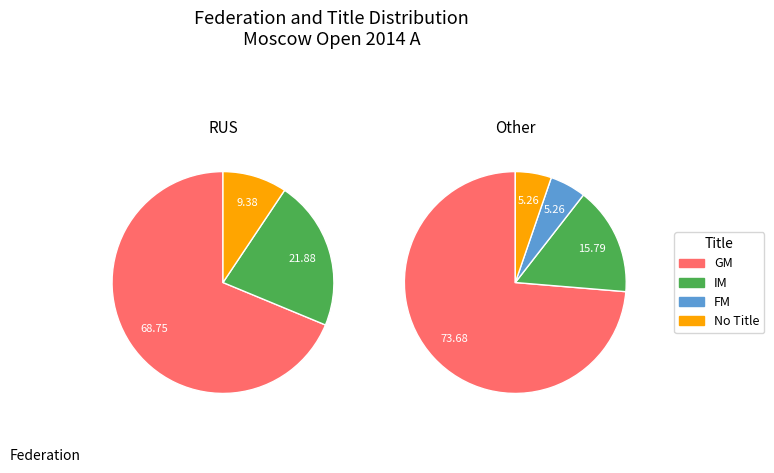

Is there any slice that represents more than half of the pie?

Yes